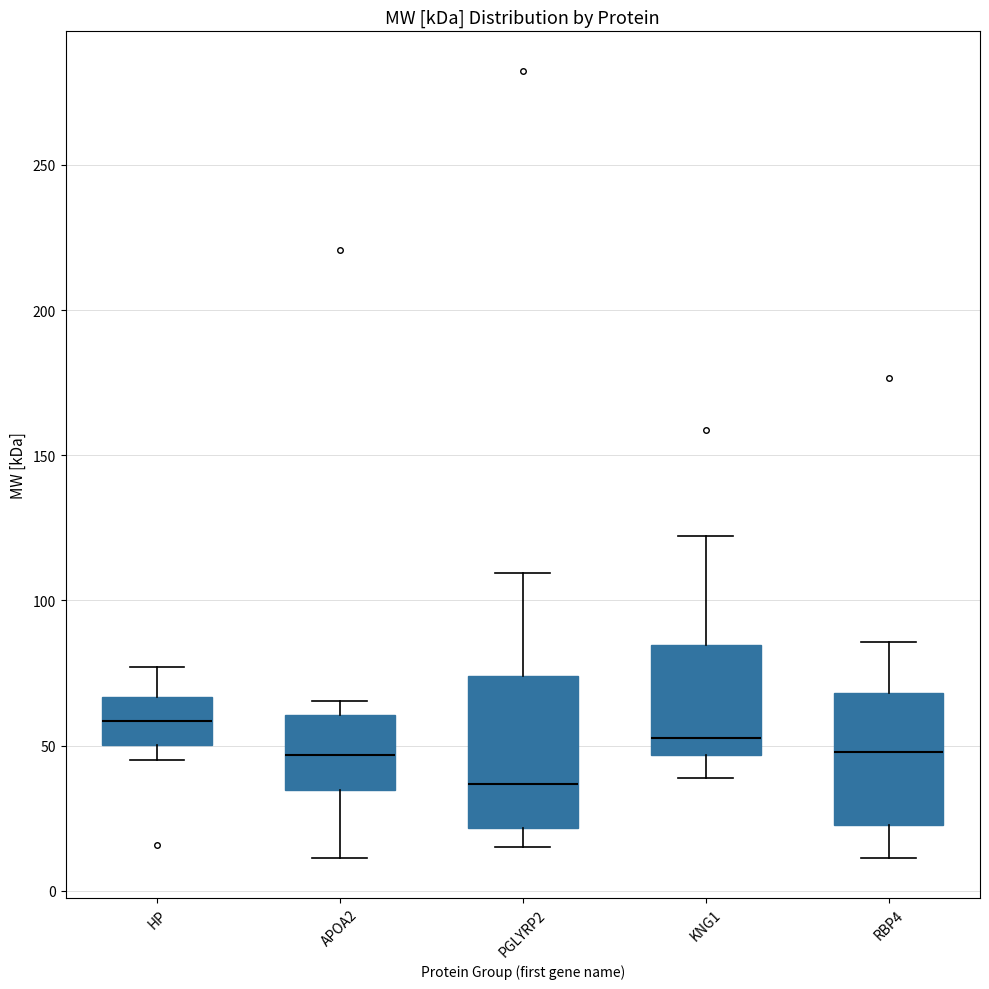

Where does the upper whisker of the box for RBP4 end on the y-axis? The values are not printed on the chart, so give them approximately, as read against the axis.

85